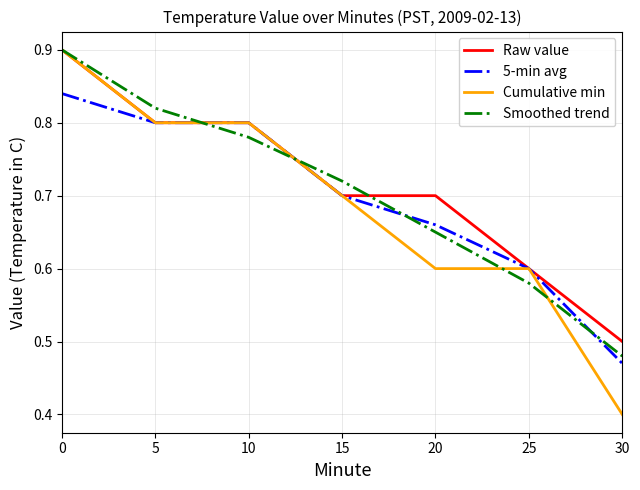

Which series has the widest spread of values?

Cumulative min